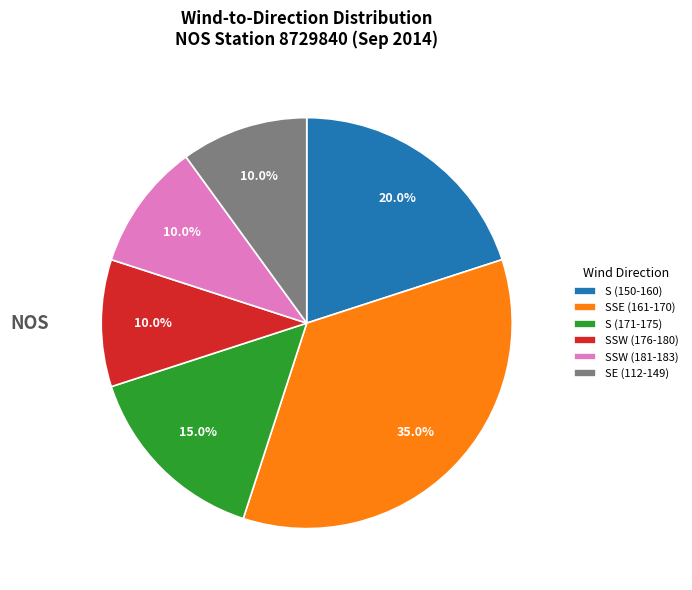

Which category has the biggest portion of the pie?

SSE (161-170)